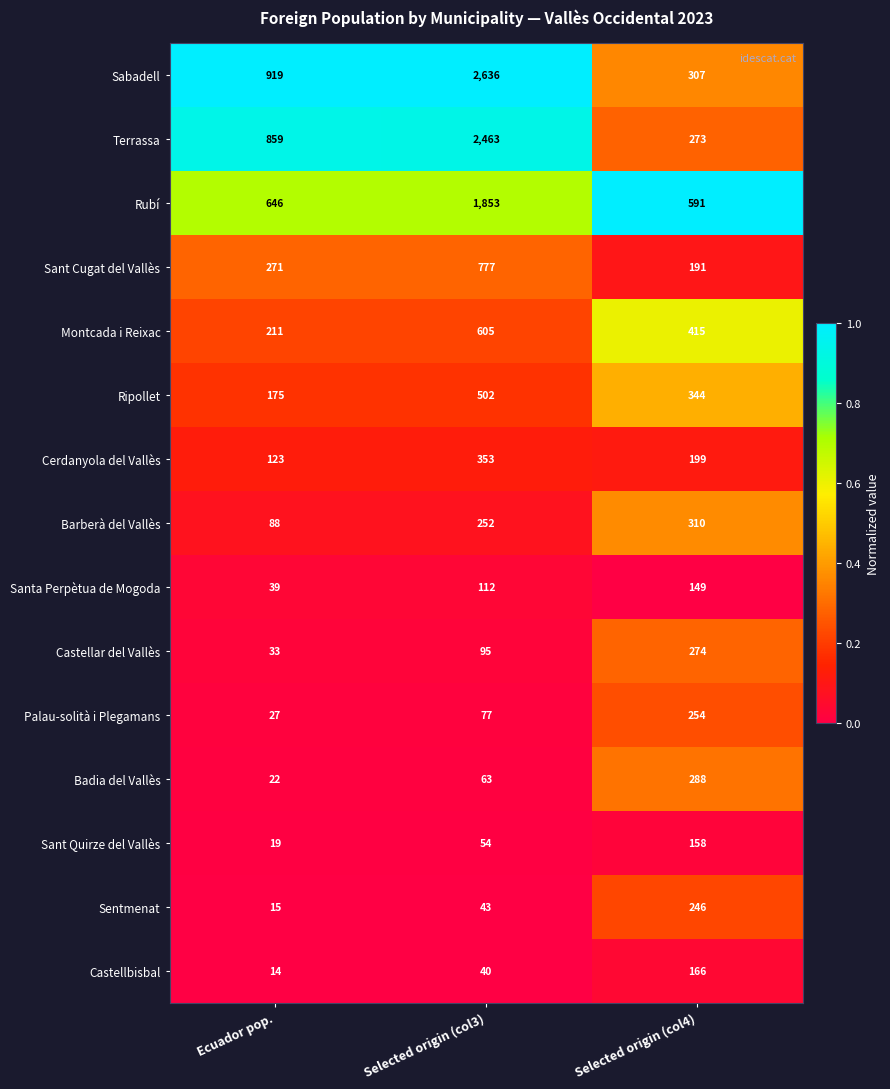

Count the Montcada i Reixac values in the range 211 to 605.

3